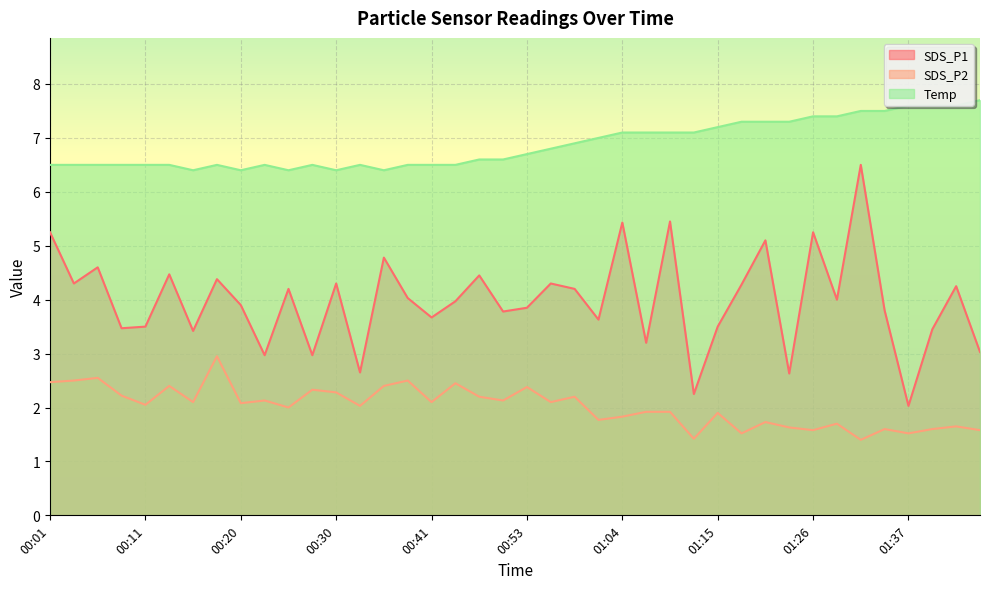

What is the greatest value displayed?

7.7